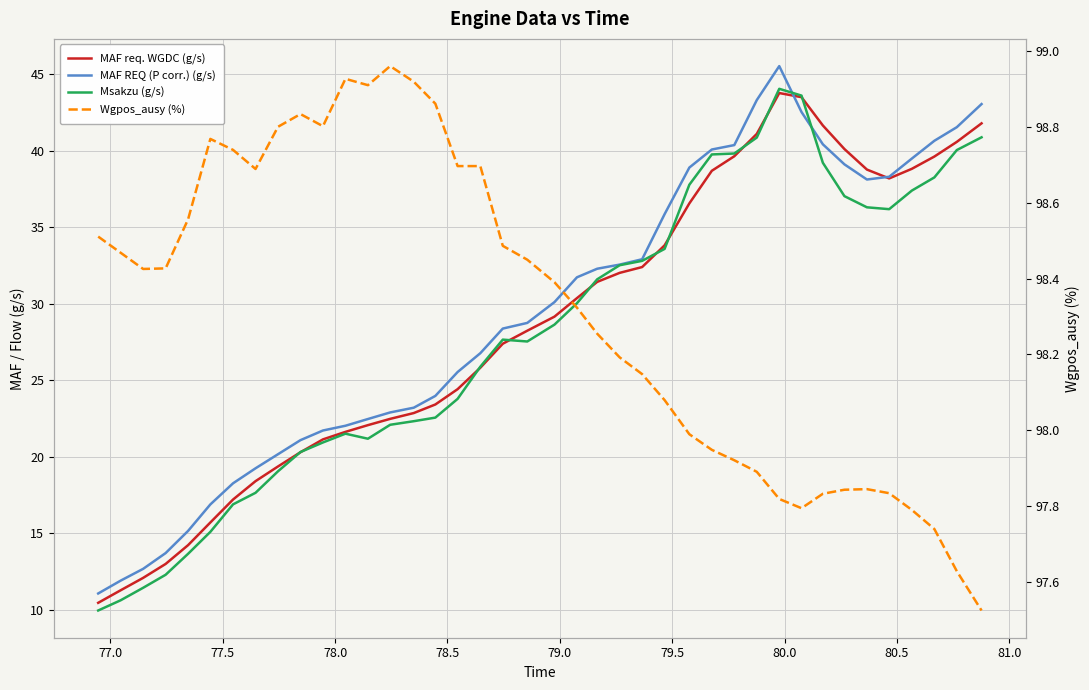

Which series has the largest total across all categories?

Wgpos_ausy (%)